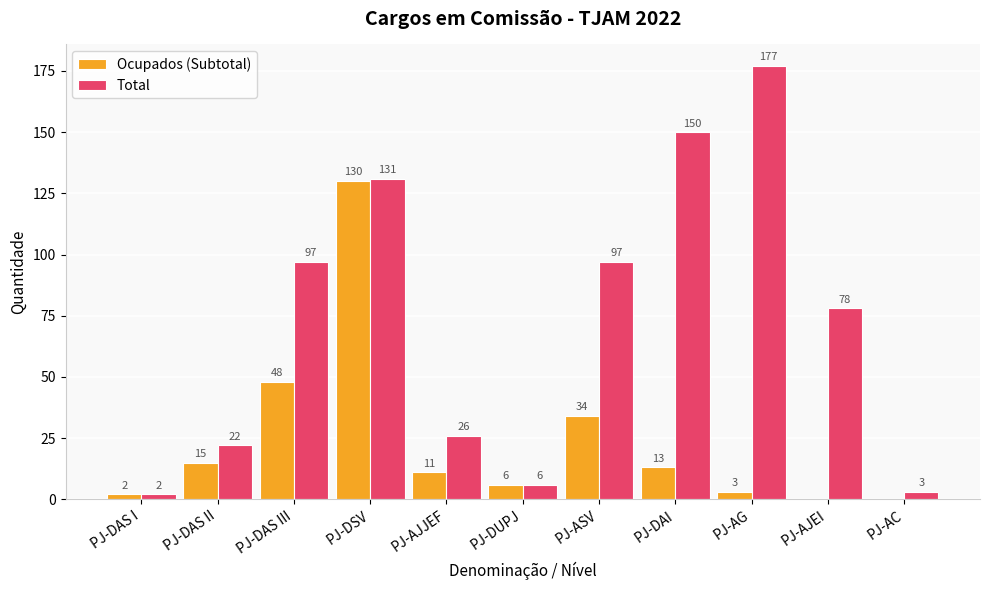

What is the approximate value of Total at PJ-DSV?

131